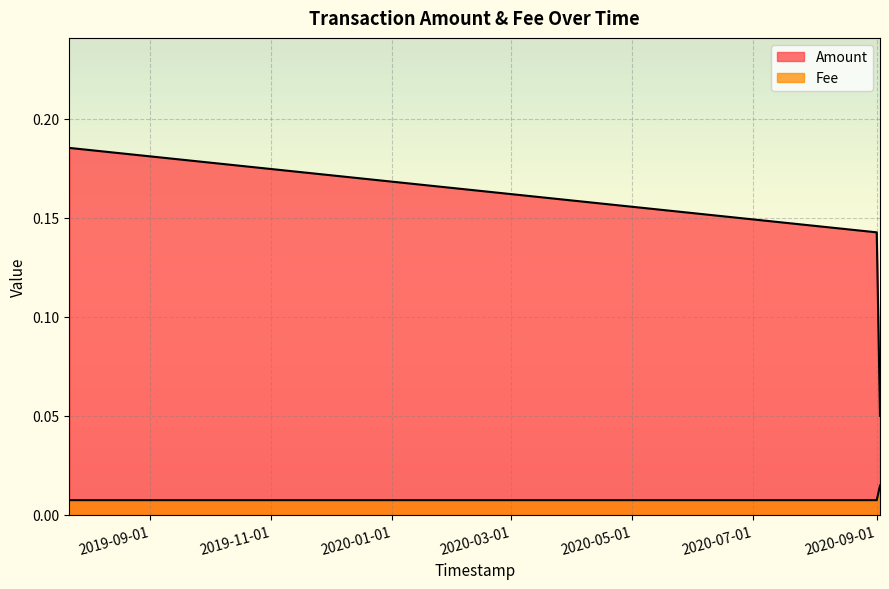

Which series changed the most between 2019-07-22 11:10:16 and 2020-09-01 02:18:30?

Amount